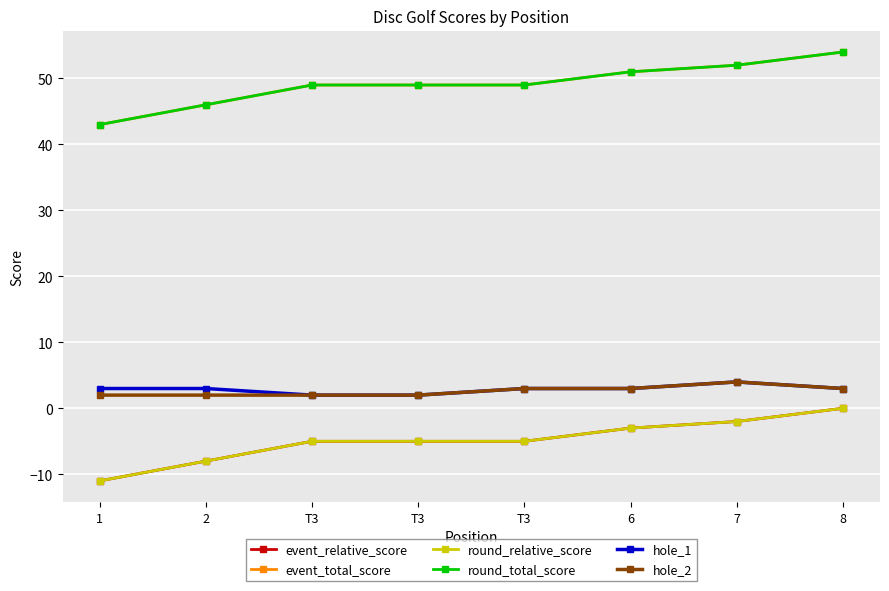

At how many categories does at least one series exceed 12?

8